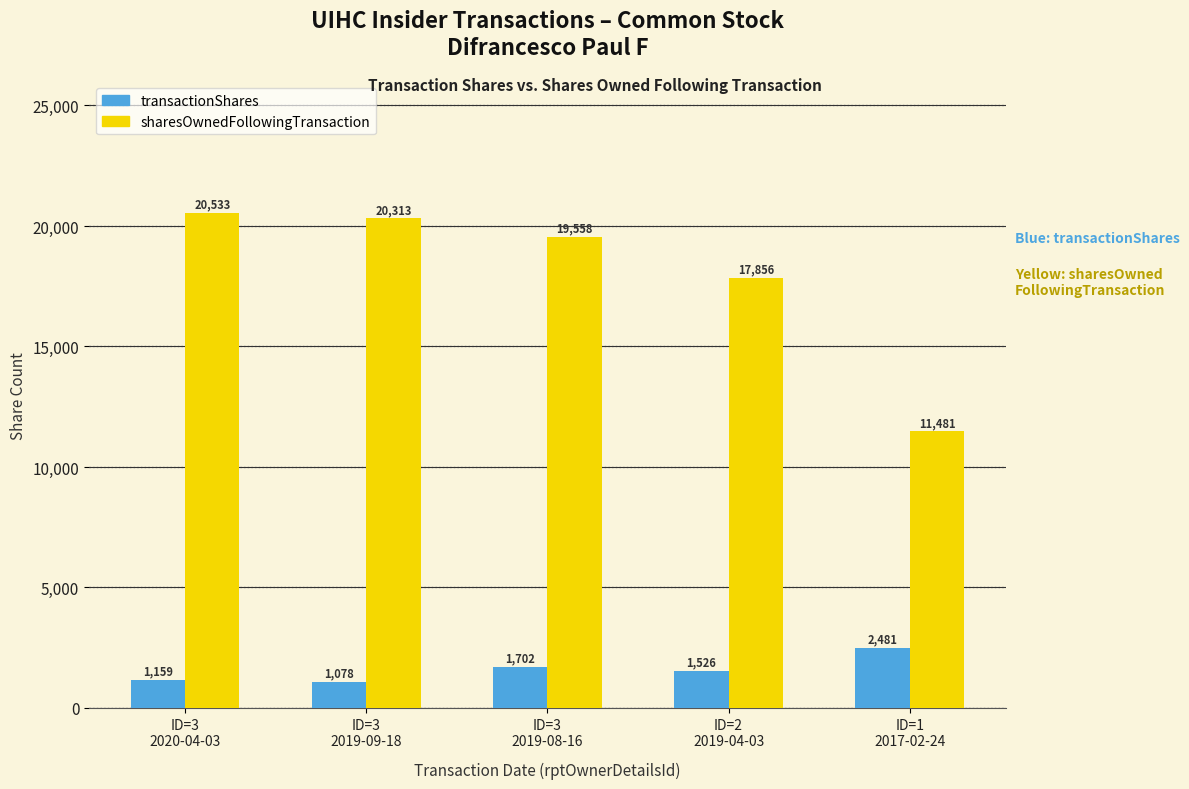

List the series in order of their overall mean, highest first.

sharesOwnedFollowingTransaction, transactionShares